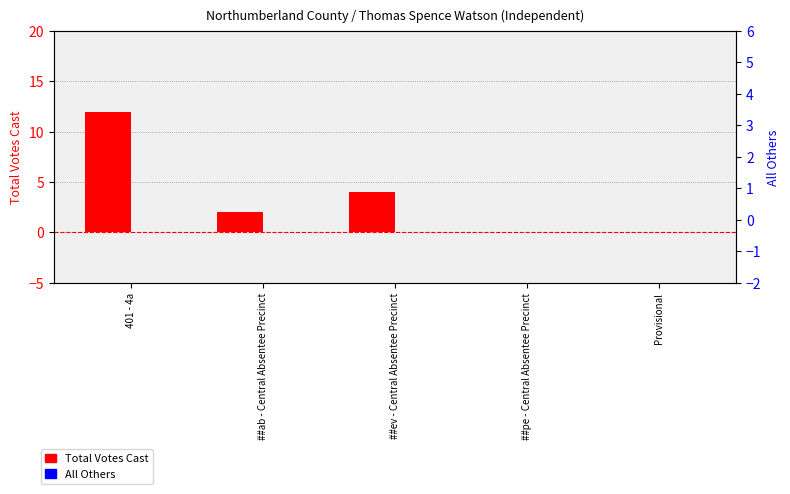

What is the greatest value displayed?

12